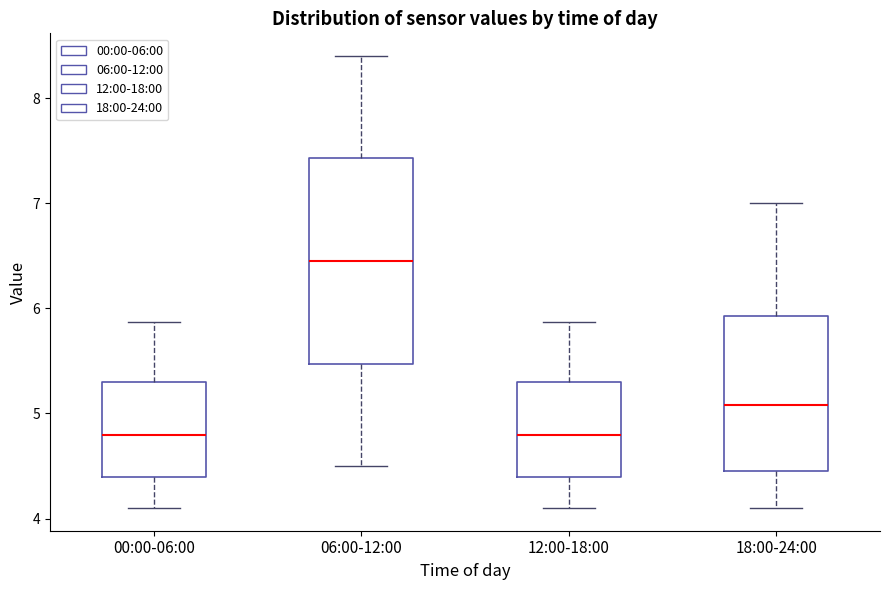

Reading left to right, transcribe this box plot: for each box, give where its median line is, the range the box spans, and where its two whiskers end, as read against the y-axis. The values are not printed on the chart, so give them approximately, as read against the axis.

00:00-06:00: median 4.8, box 4.4 to 5.3, whiskers 4.1 to 5.9
06:00-12:00: median 6.5, box 5.5 to 7.4, whiskers 4.5 to 8.4
12:00-18:00: median 4.8, box 4.4 to 5.3, whiskers 4.1 to 5.9
18:00-24:00: median 5.1, box 4.5 to 5.9, whiskers 4.1 to 7.0